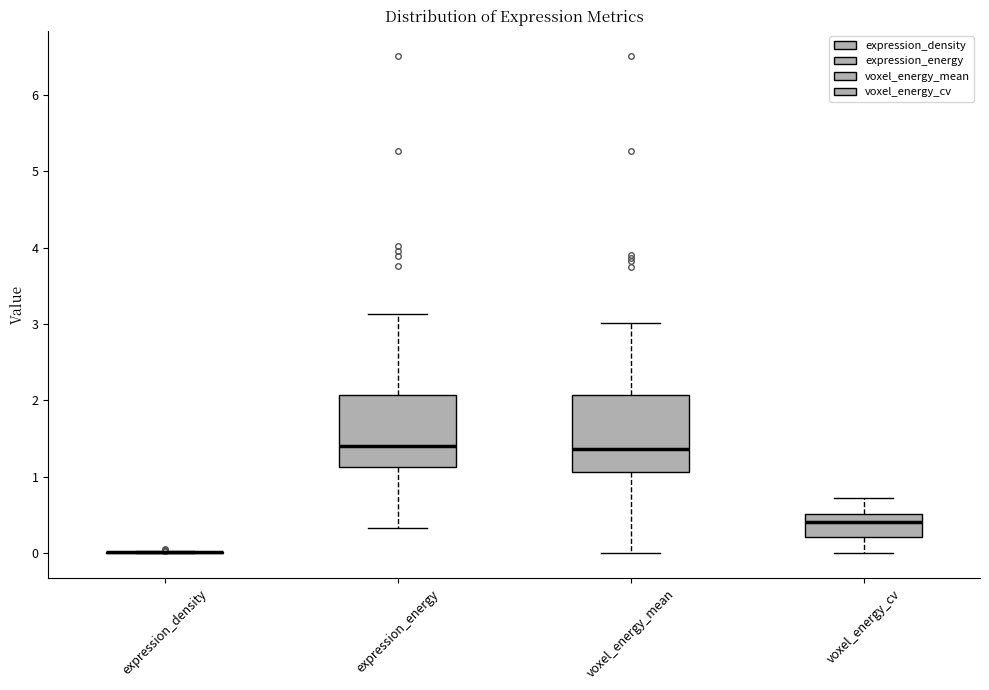

Reading left to right, read every box against the y-axis: the position of its median line, the range the box covers, and the ends of its whiskers. The values are not printed on the chart, so give them approximately, as read against the axis.

expression_density: box collapsed to a line at 0.0, whiskers 0.0 to 0.0
expression_energy: median 1.4, box 1.1 to 2.1, whiskers 0.3 to 3.1
voxel_energy_mean: median 1.4, box 1.1 to 2.1, whiskers 0.0 to 3.0
voxel_energy_cv: median 0.4, box 0.2 to 0.5, whiskers 0.0 to 0.7